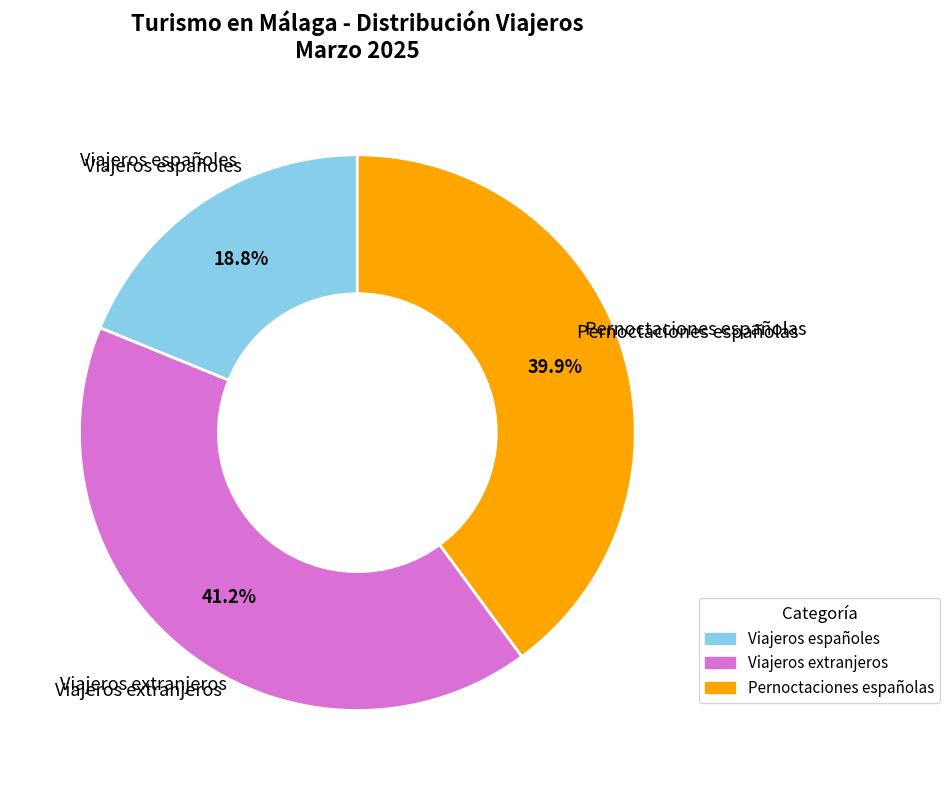

Does Viajeros extranjeros account for over 50% of the chart?

No